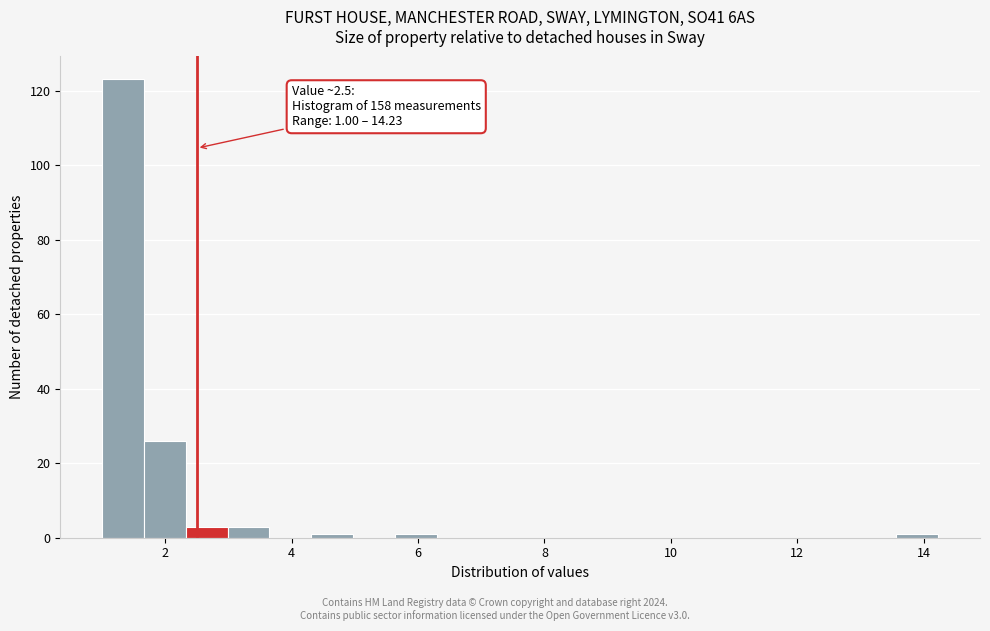

Read against the x-axis, roughly where is the centre of the tallest bar?

1.4